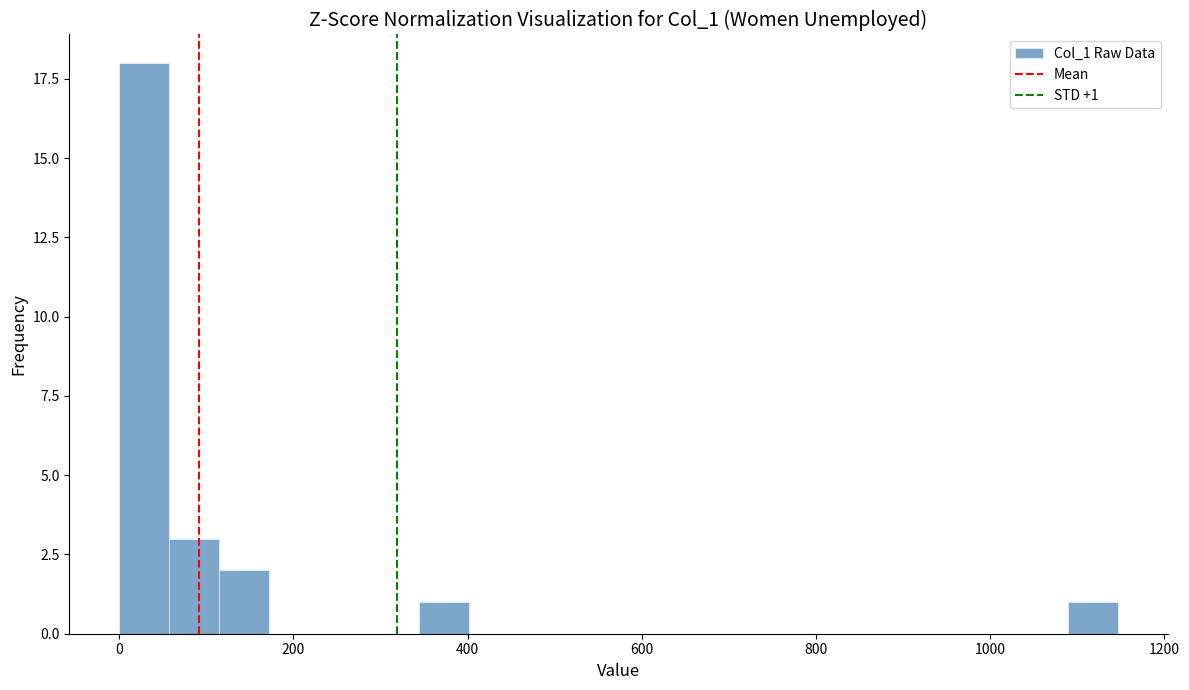

Around what value on the x-axis is the tallest bar? Give the approximate position of its centre, as read against the axis.

20